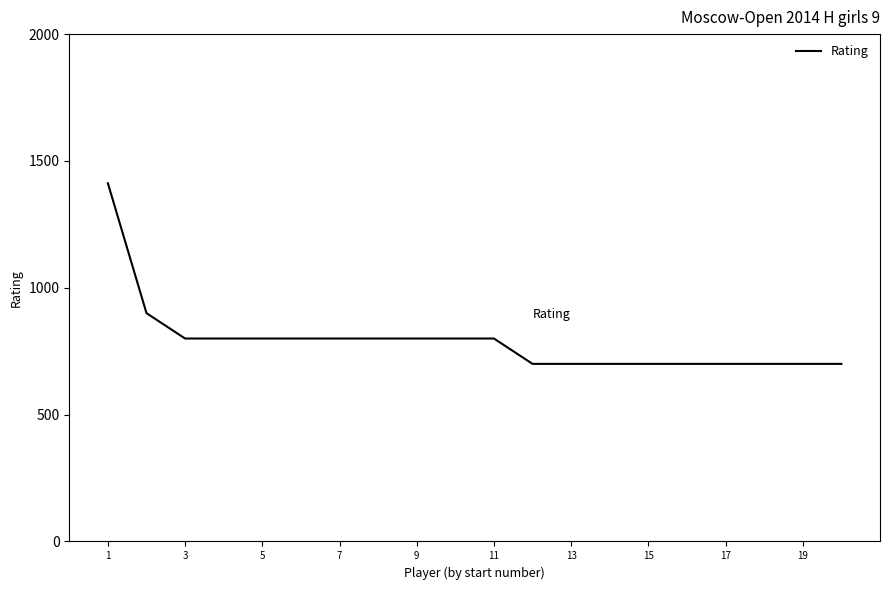

What is the greatest value displayed?

1412